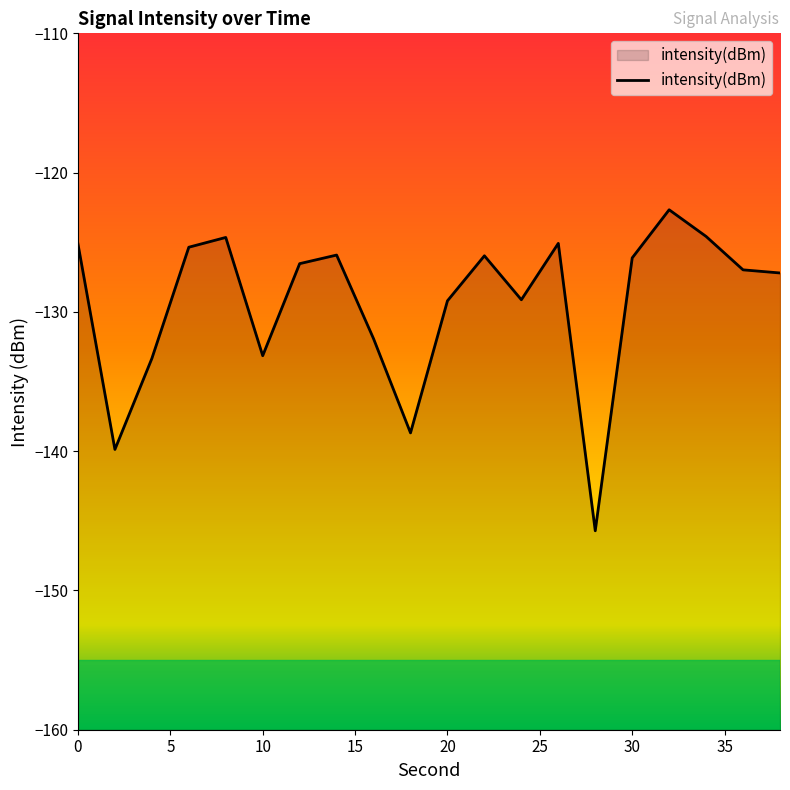

The value at 10 is -133.1. True or false?

True